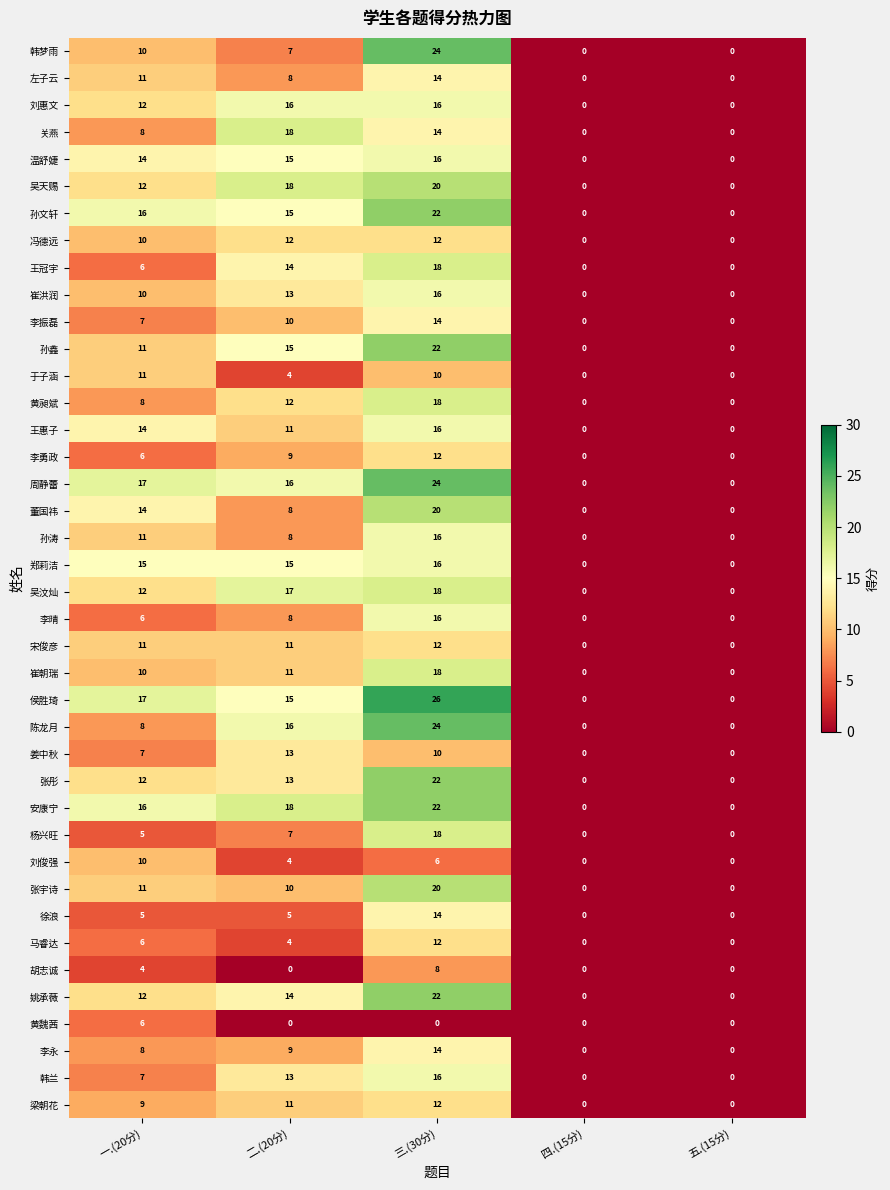

At which category is the sum across all series the highest?

三.(30分)